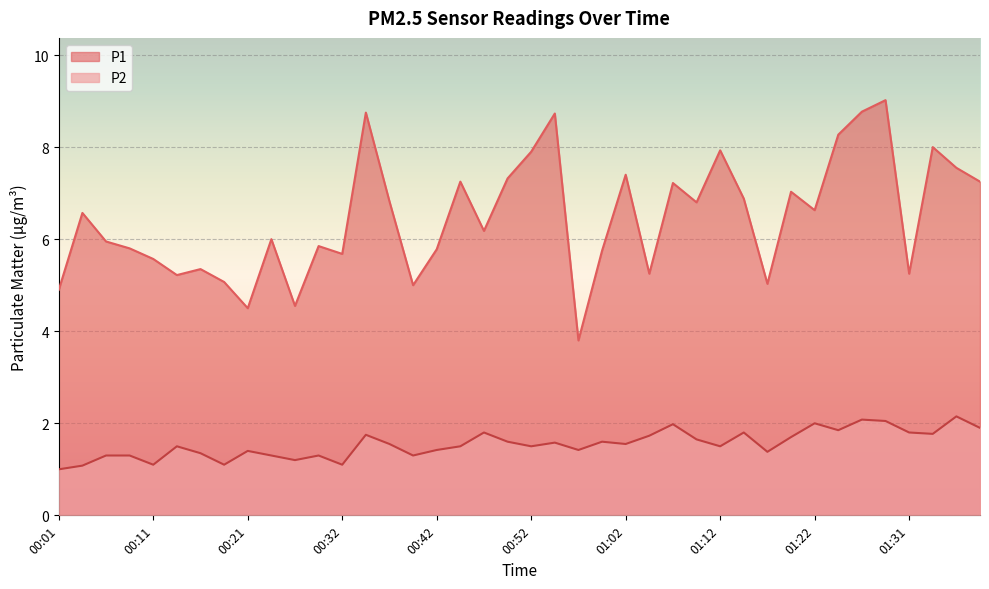

Where is the first local minimum for P2?

00:11